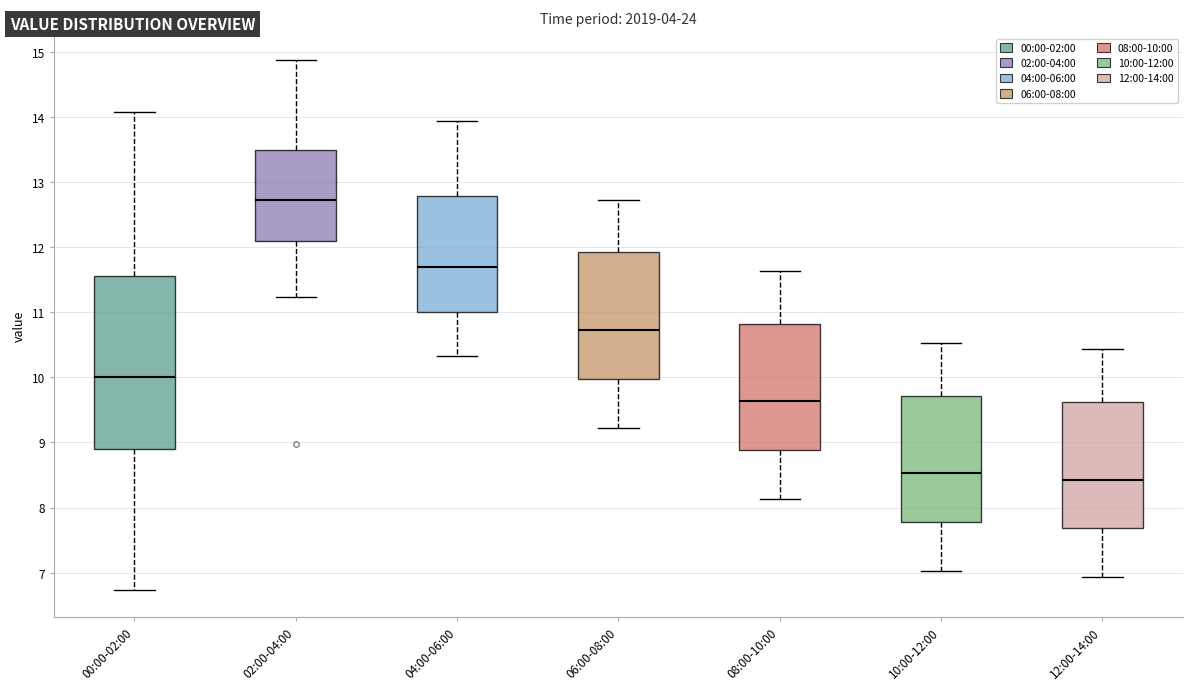

Reading left to right, read every box against the y-axis: the position of its median line, the range the box covers, and the ends of its whiskers. The values are not printed on the chart, so give them approximately, as read against the axis.

00:00-02:00: median 10.0, box 8.9 to 11.6, whiskers 6.7 to 14.1
02:00-04:00: median 12.7, box 12.1 to 13.5, whiskers 11.2 to 14.9
04:00-06:00: median 11.7, box 11.0 to 12.8, whiskers 10.3 to 13.9
06:00-08:00: median 10.7, box 10.0 to 11.9, whiskers 9.2 to 12.7
08:00-10:00: median 9.6, box 8.9 to 10.8, whiskers 8.1 to 11.6
10:00-12:00: median 8.5, box 7.8 to 9.7, whiskers 7.0 to 10.5
12:00-14:00: median 8.4, box 7.7 to 9.6, whiskers 6.9 to 10.4